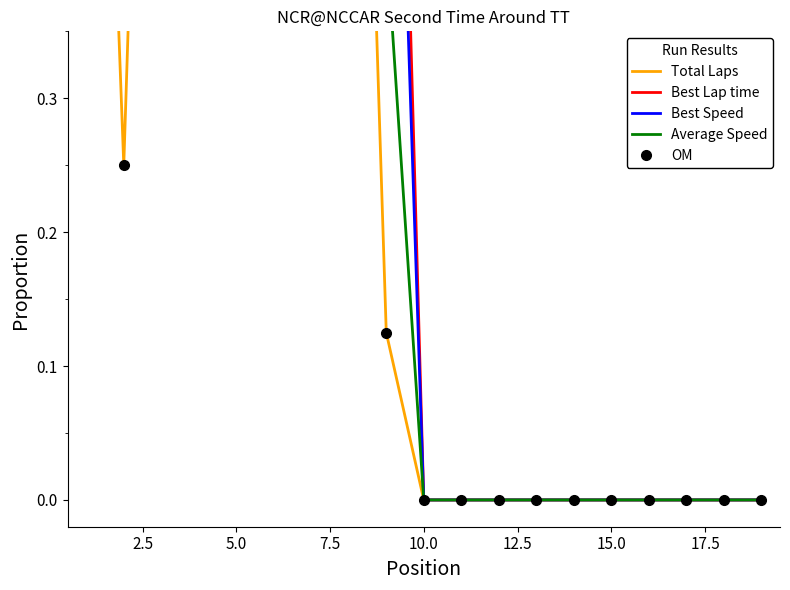

What is the difference between the maximum and second lowest values in the Average Speed series?

1.0